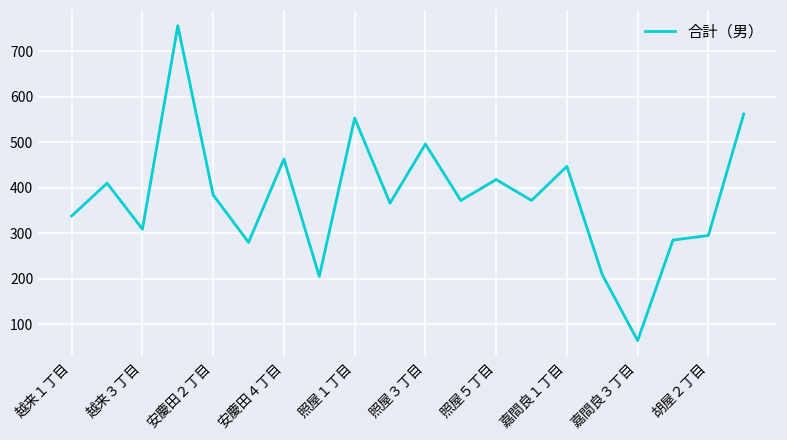

What is the minimum value shown in the chart?

64